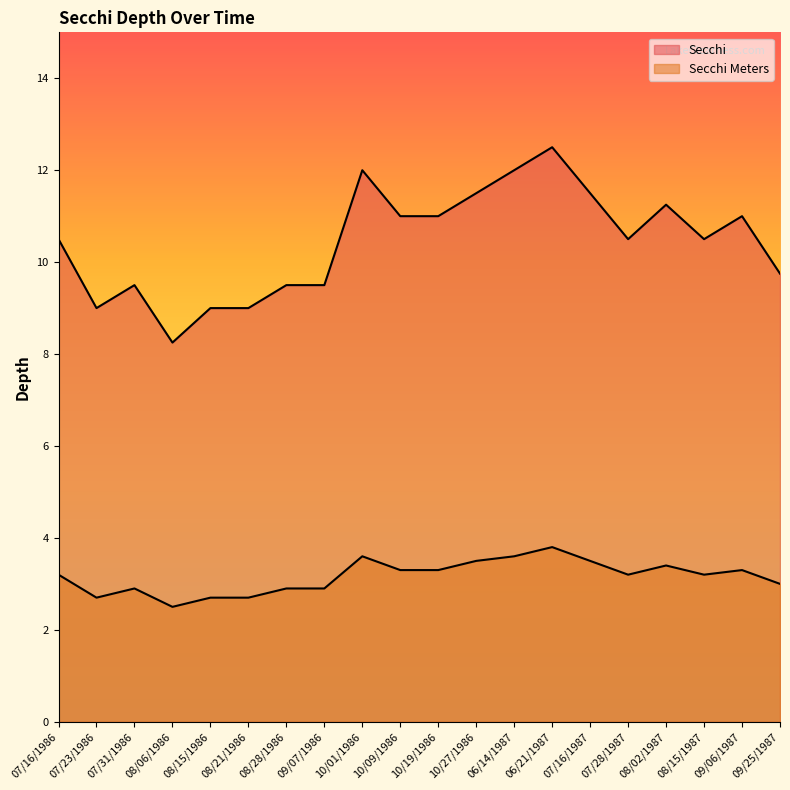

What is the difference between the maximum and second lowest values in the Secchi Meters series?

1.1